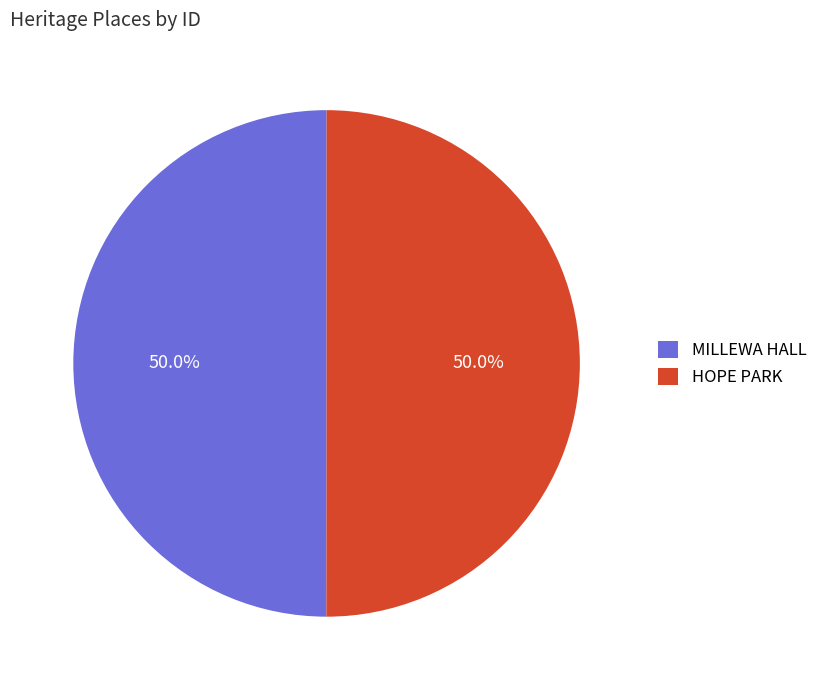

Is the sum of HOPE PARK and MILLEWA HALL greater than half?

Yes